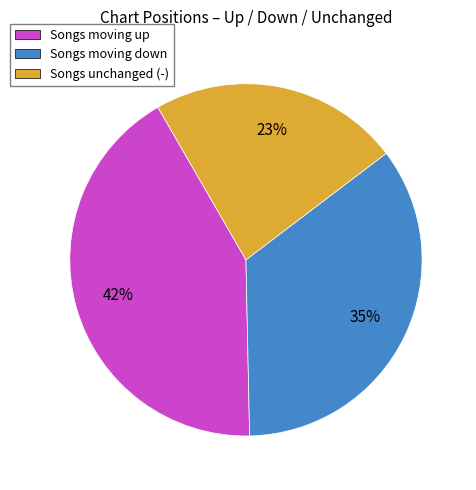

Does any single category account for the majority?

No